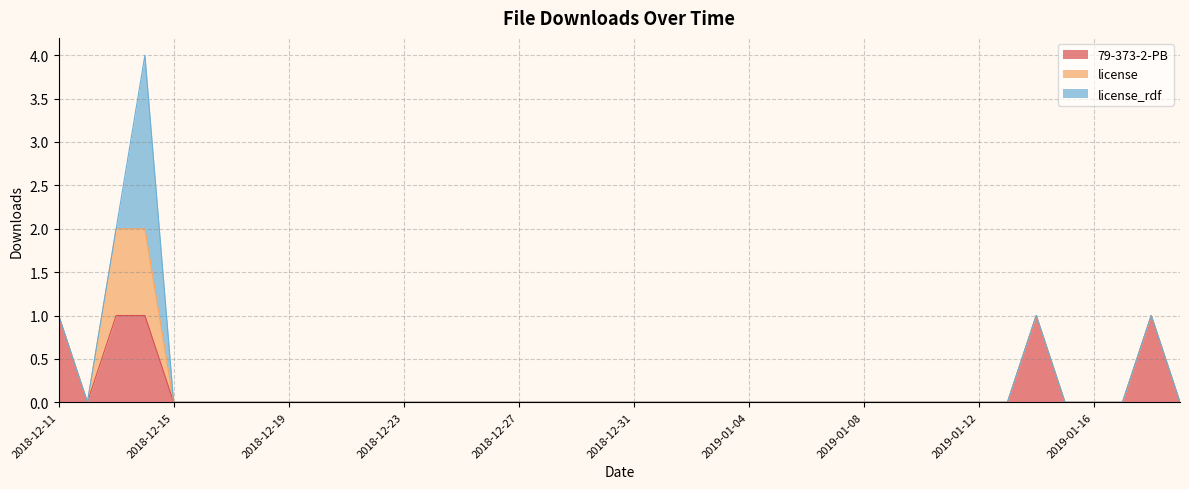

Does the chart have visible grid lines?

Yes